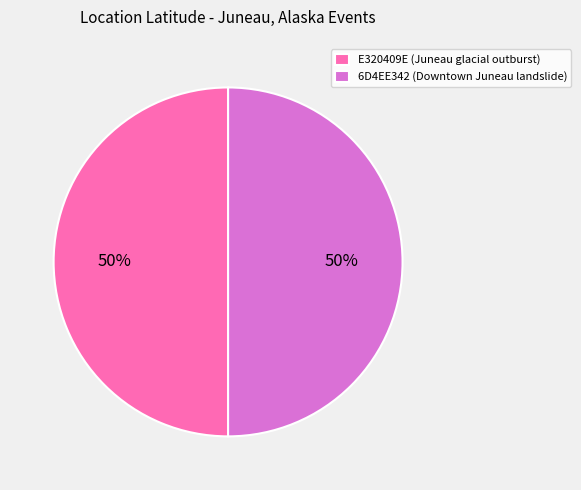

To the nearest percent, what is the combined percentage of 6D4EE342 (Downtown Juneau landslide) and E320409E (Juneau glacial outburst)?

100%